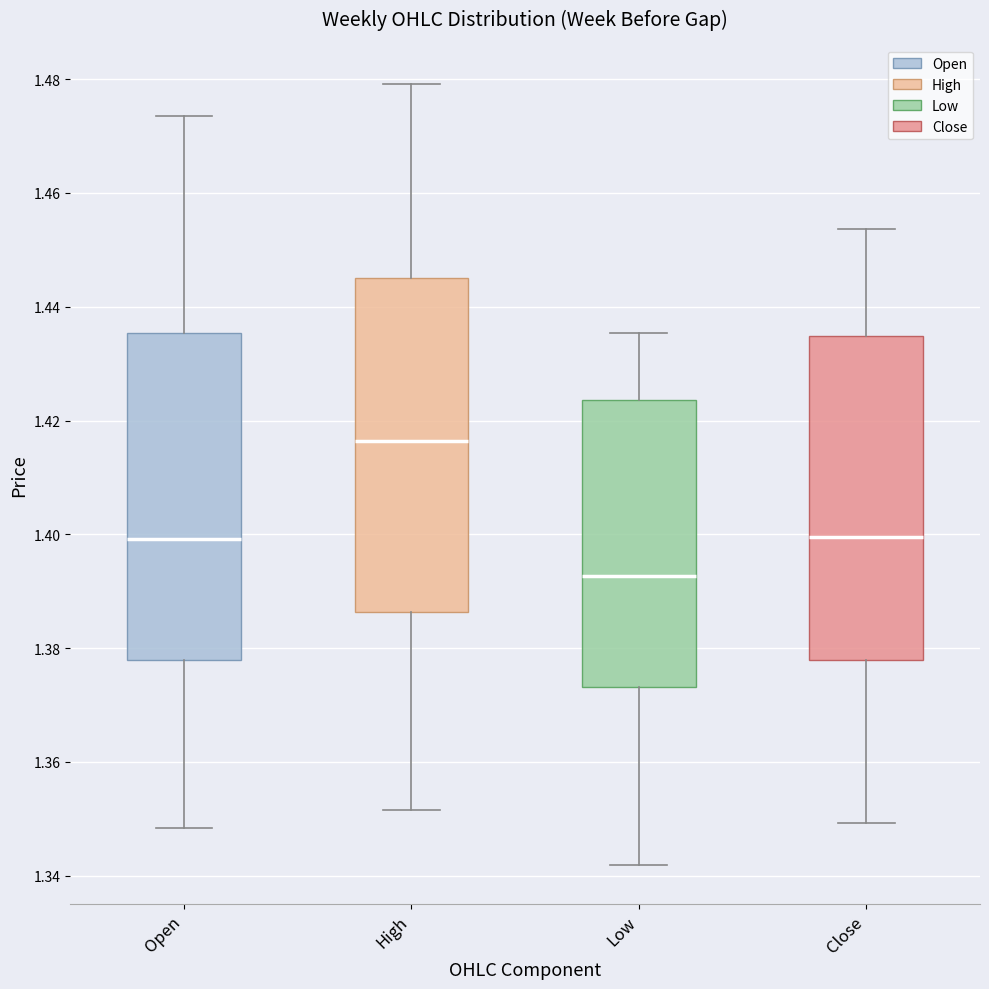

Reading left to right, read every box against the y-axis: the position of its median line, the range the box covers, and the ends of its whiskers. The values are not printed on the chart, so give them approximately, as read against the axis.

Open: median 1.400, box 1.378 to 1.436, whiskers 1.348 to 1.474
High: median 1.416, box 1.386 to 1.444, whiskers 1.352 to 1.480
Low: median 1.392, box 1.374 to 1.424, whiskers 1.342 to 1.436
Close: median 1.400, box 1.378 to 1.434, whiskers 1.350 to 1.454